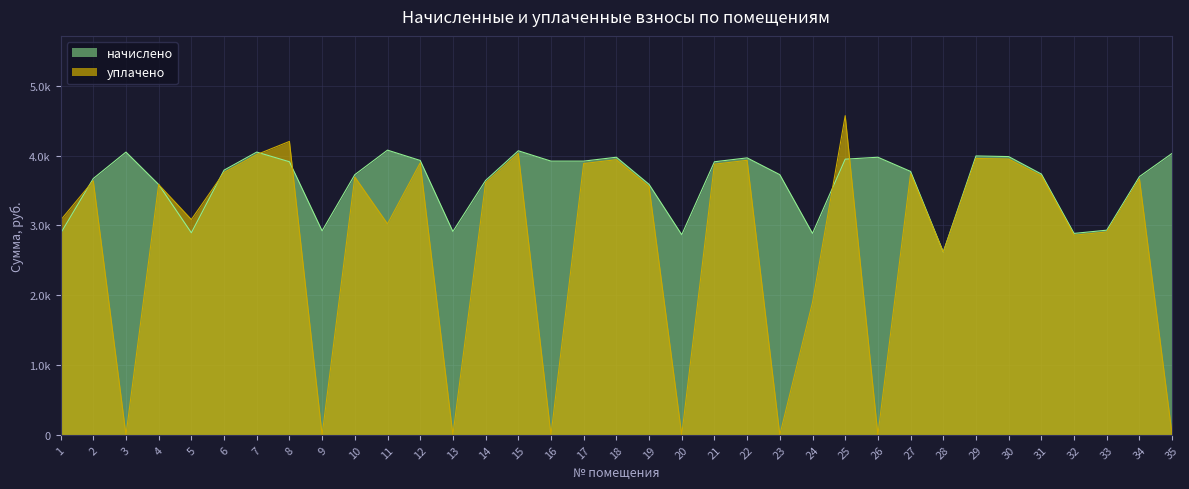

Is it true that уплачено equals 0.0 at 35?

True